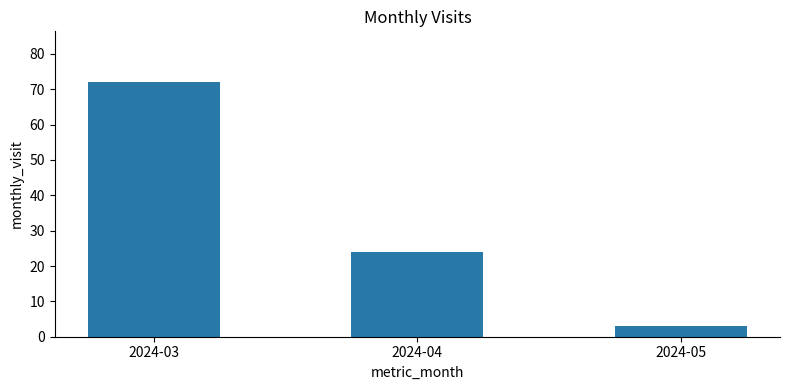

Which category has the highest value across all series?

2024-03